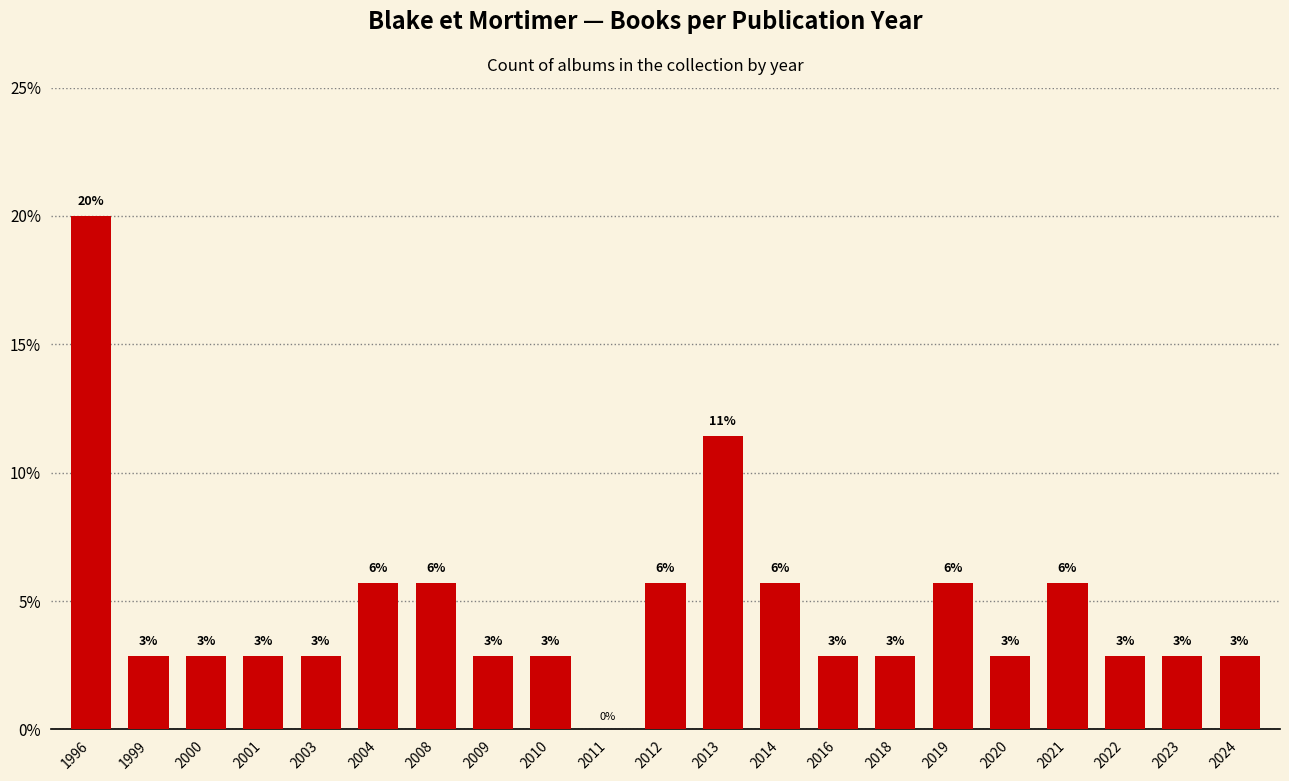

At which label is the value closest to 10?

2013